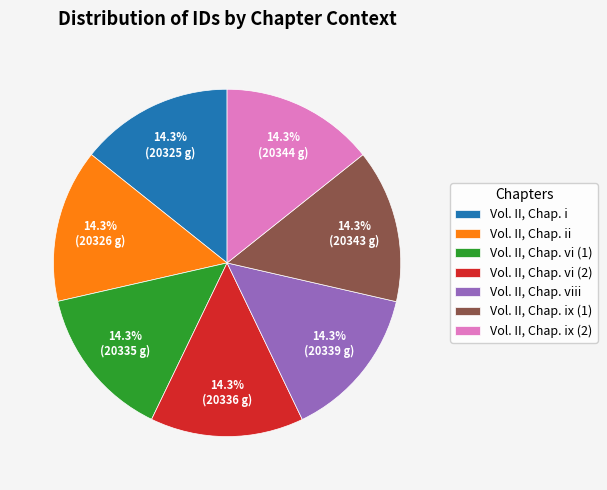

True or false: Vol. II, Chap. ix (1) accounts for 14% of the total.

True